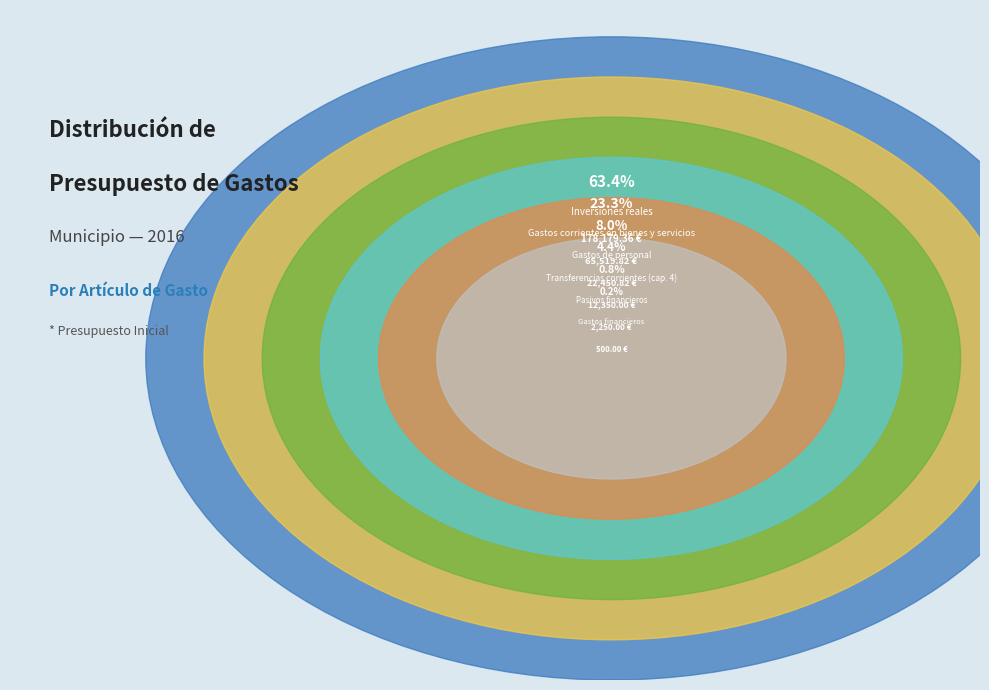

Combined, what portion of the pie is Gastos financieros and Gastos corrientes en bienes y servicios?

23.5%